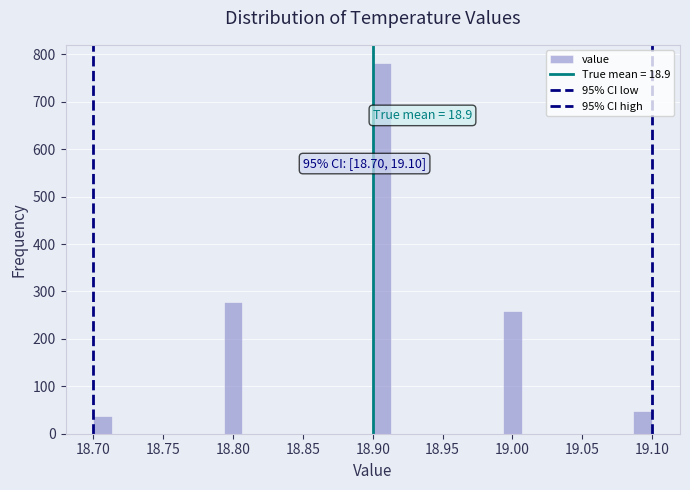

Around what value on the x-axis is the tallest bar? Give the approximate position of its centre, as read against the axis.

18.905